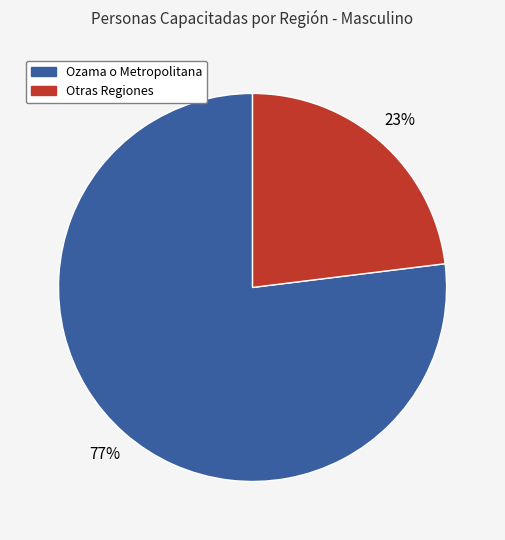

Is there a majority slice in this chart?

Yes